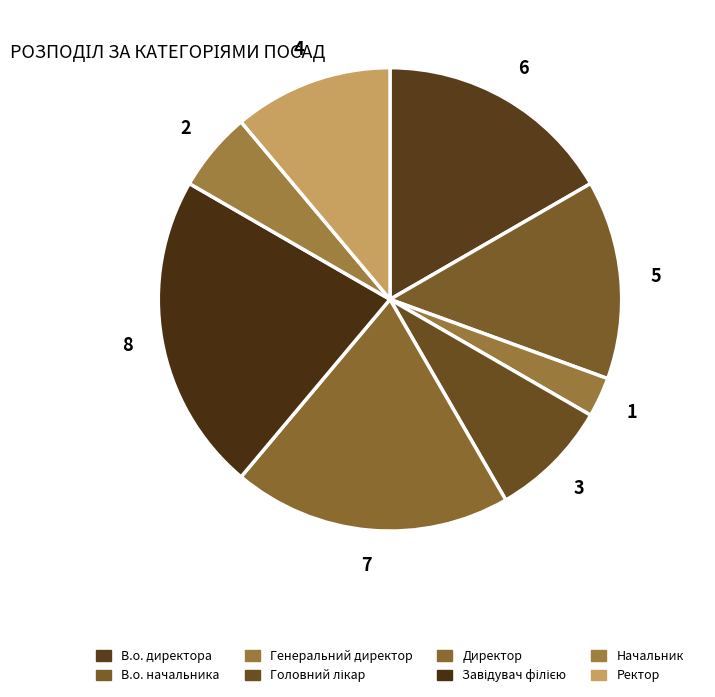

Is the sum of Начальник and Головний лікар greater than half?

No